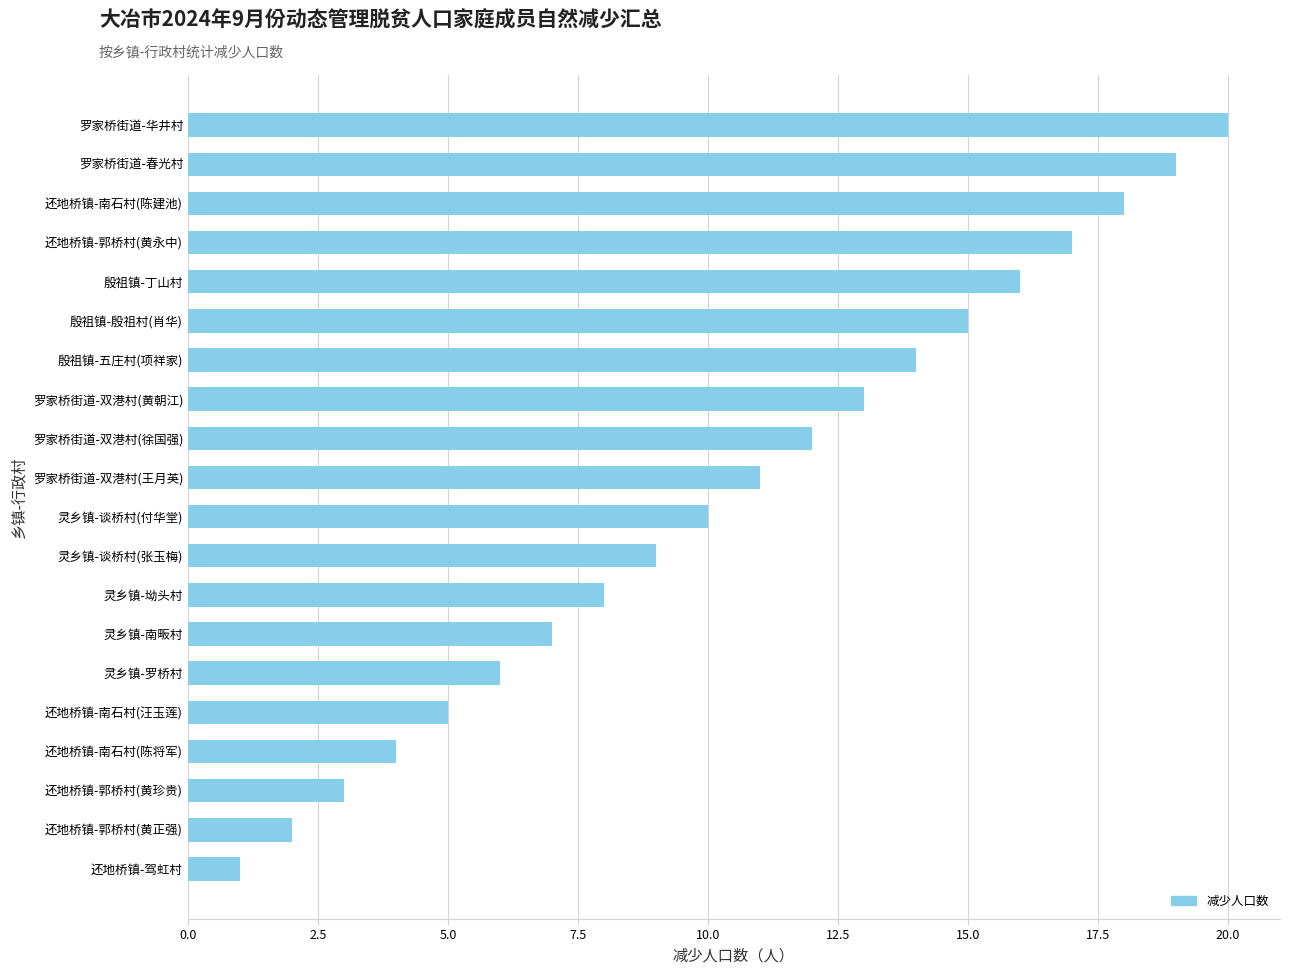

What is the greatest value displayed?

20